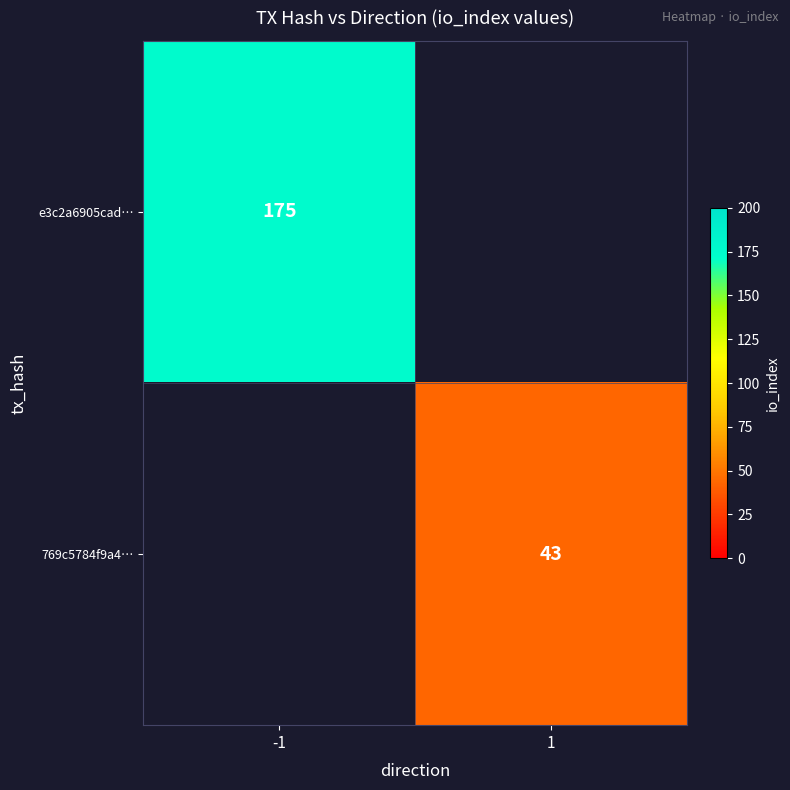

The 769c5784f9a4… series shows 43 at 1. True or false?

True